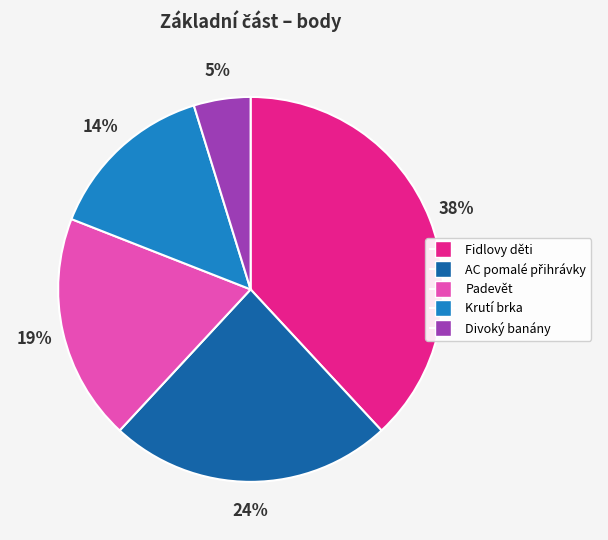

Combined, do Fidlovy děti and Divoký banány account for over 50%?

No